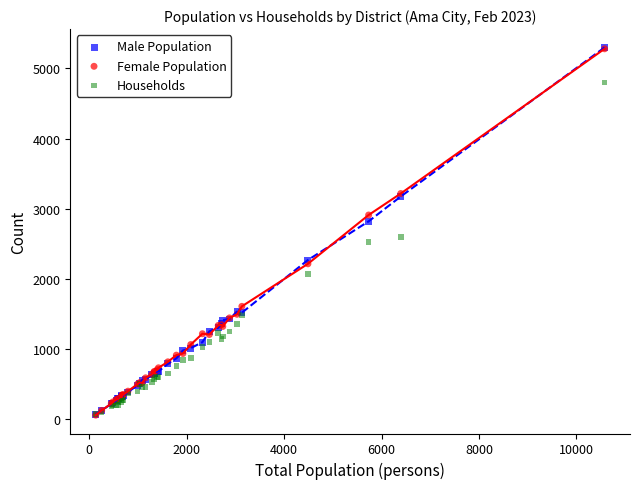

Which series has the largest Y range (max minus min)?

Male Population